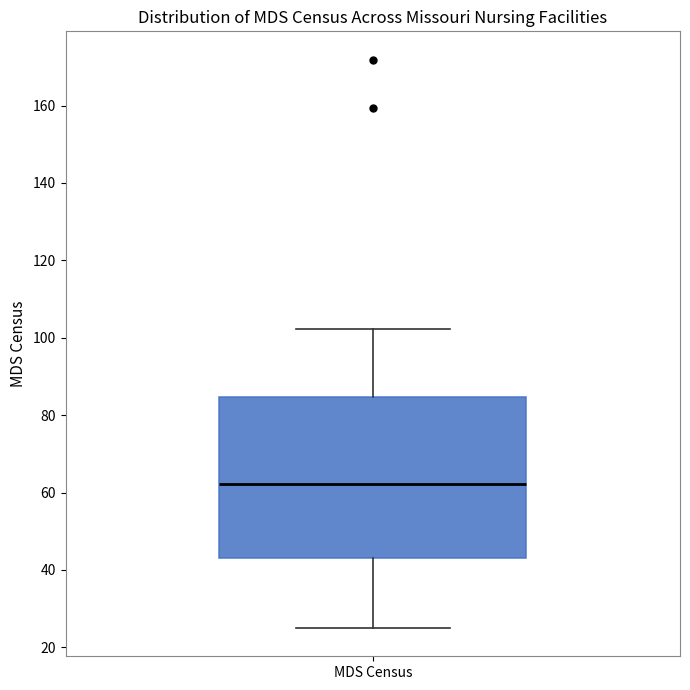

Read this box plot against the y-axis: the position of the median line, the range covered by the box, and the ends of both whiskers. The values are not printed on the chart, so give them approximately, as read against the axis.

median 62, box 44 to 84, whiskers 26 to 102